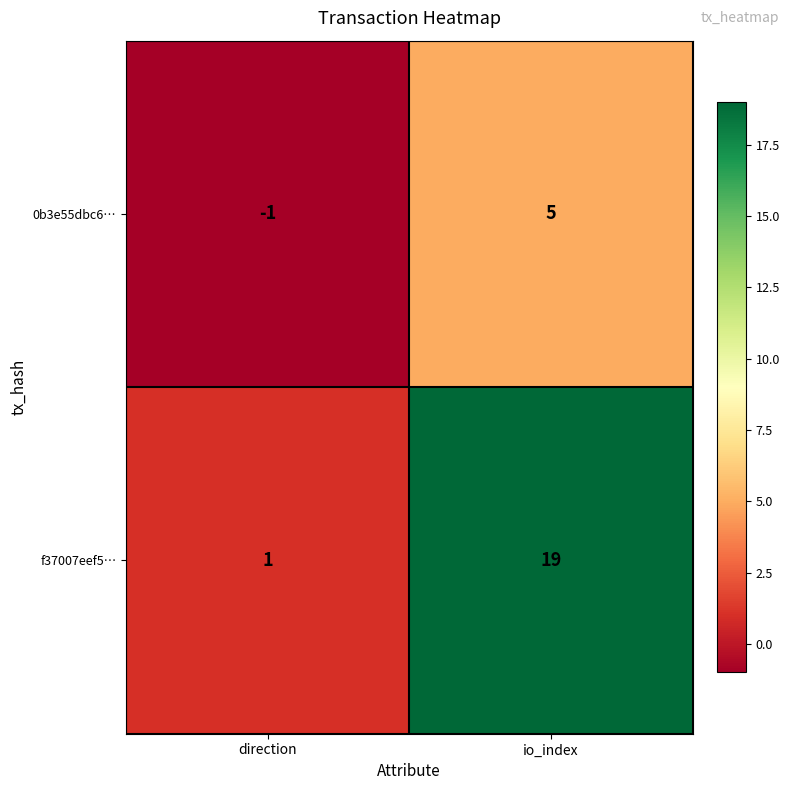

Reading left to right, list all the values displayed in this chart.

0b3e55dbc6…: direction=-1	io_index=5
f37007eef5…: direction=1	io_index=19